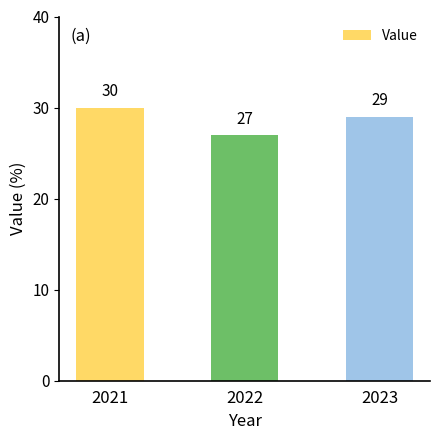

Rank the categories by value from lowest to highest.

2022, 2023, 2021